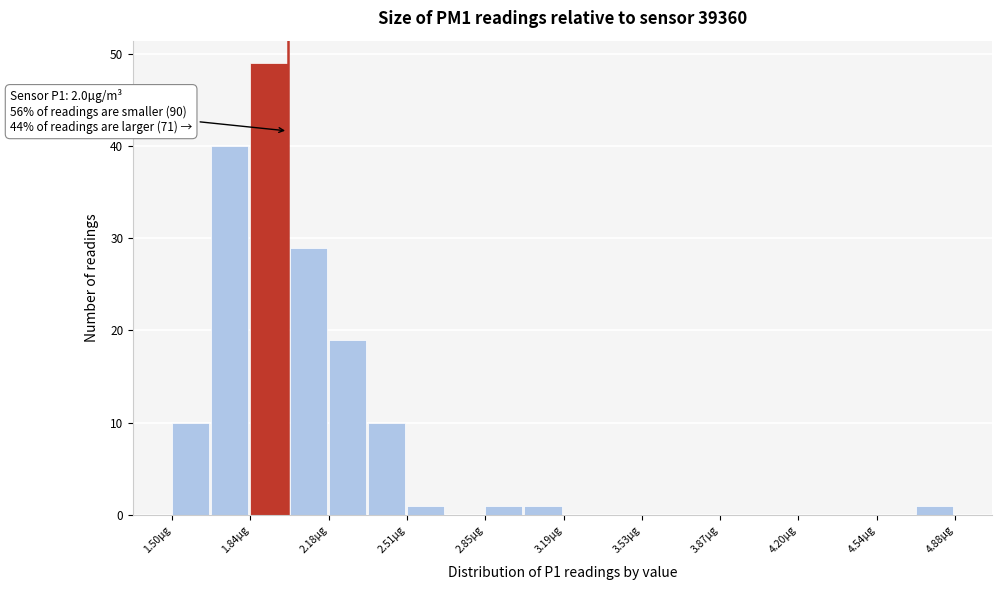

Read against the x-axis, roughly where is the centre of the tallest bar?

1.90